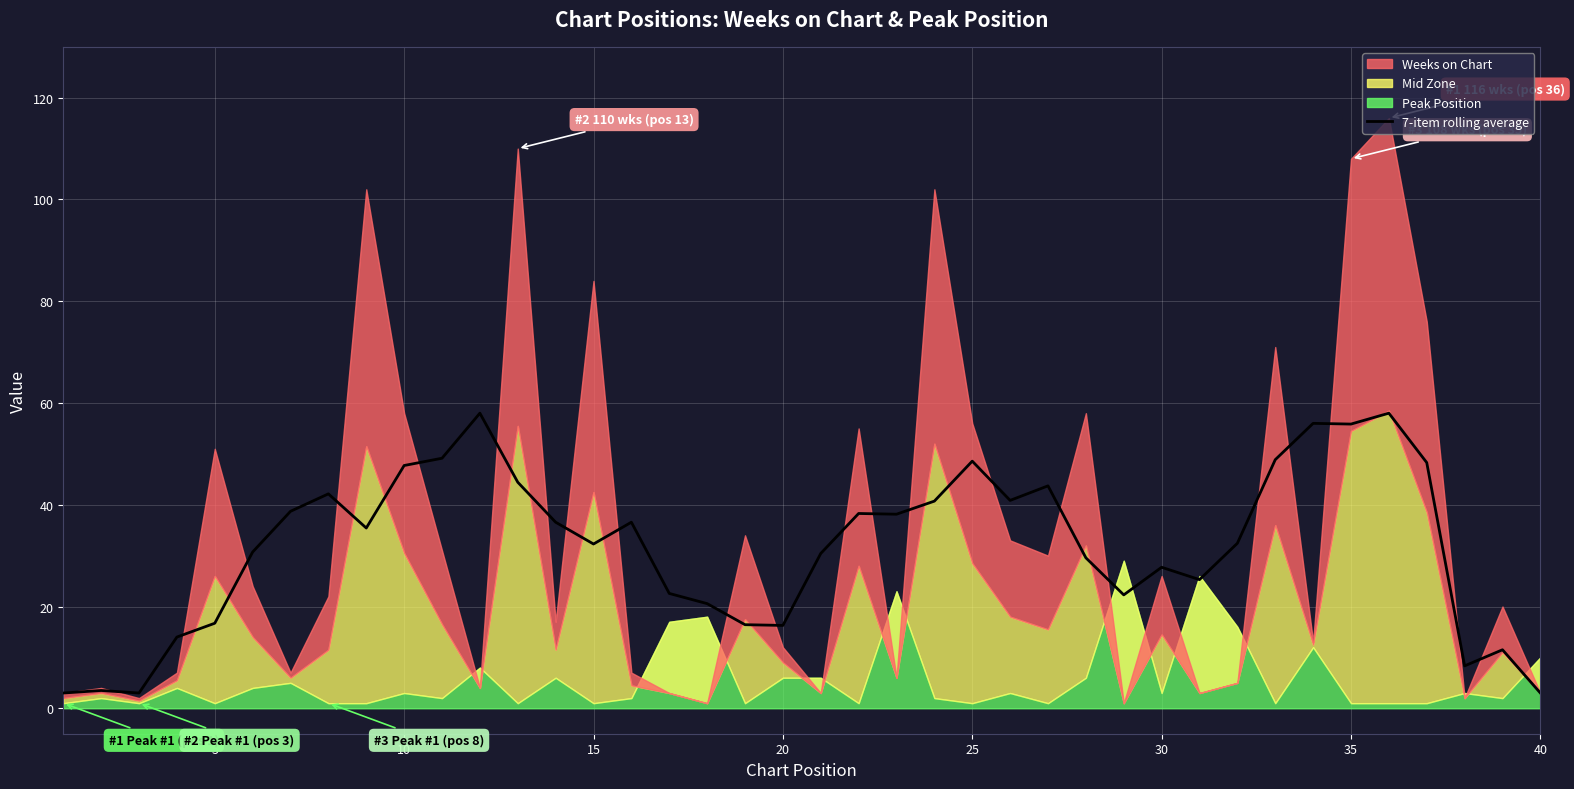

At which category does the data reach its first local peak?

5